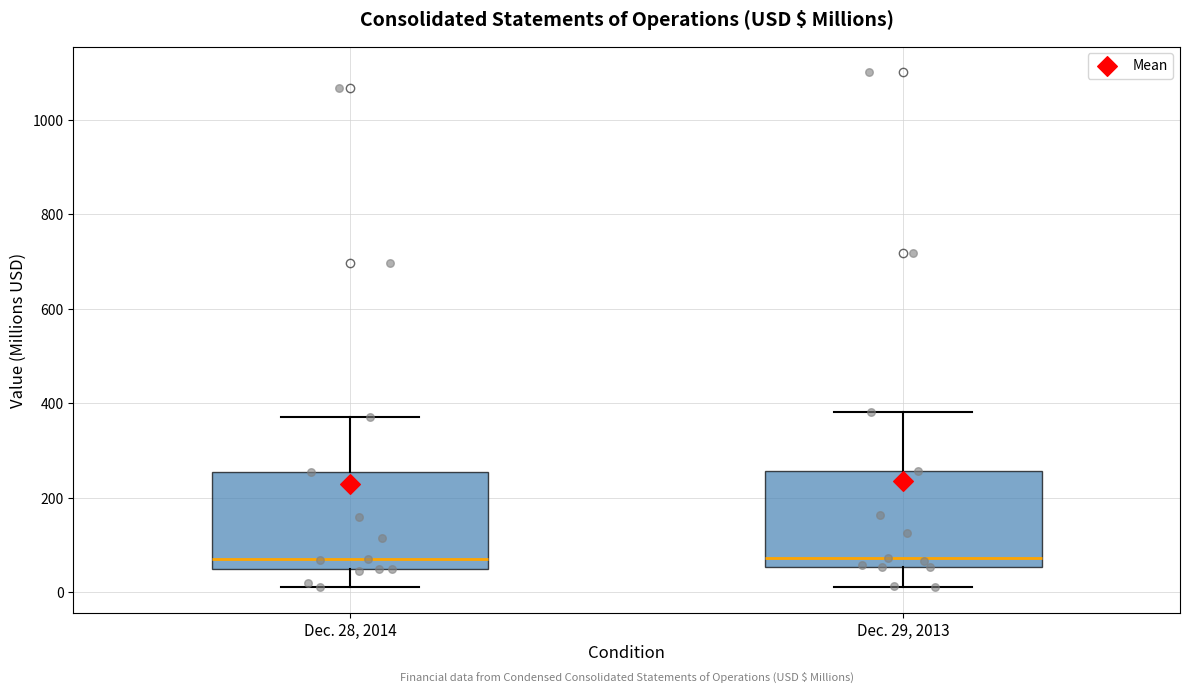

Reading left to right, read every box against the y-axis: the position of its median line, the range the box covers, and the ends of its whiskers. The values are not printed on the chart, so give them approximately, as read against the axis.

Dec. 28, 2014: median 80, box 40 to 260, whiskers 20 to 380
Dec. 29, 2013: median 80, box 60 to 260, whiskers 20 to 380